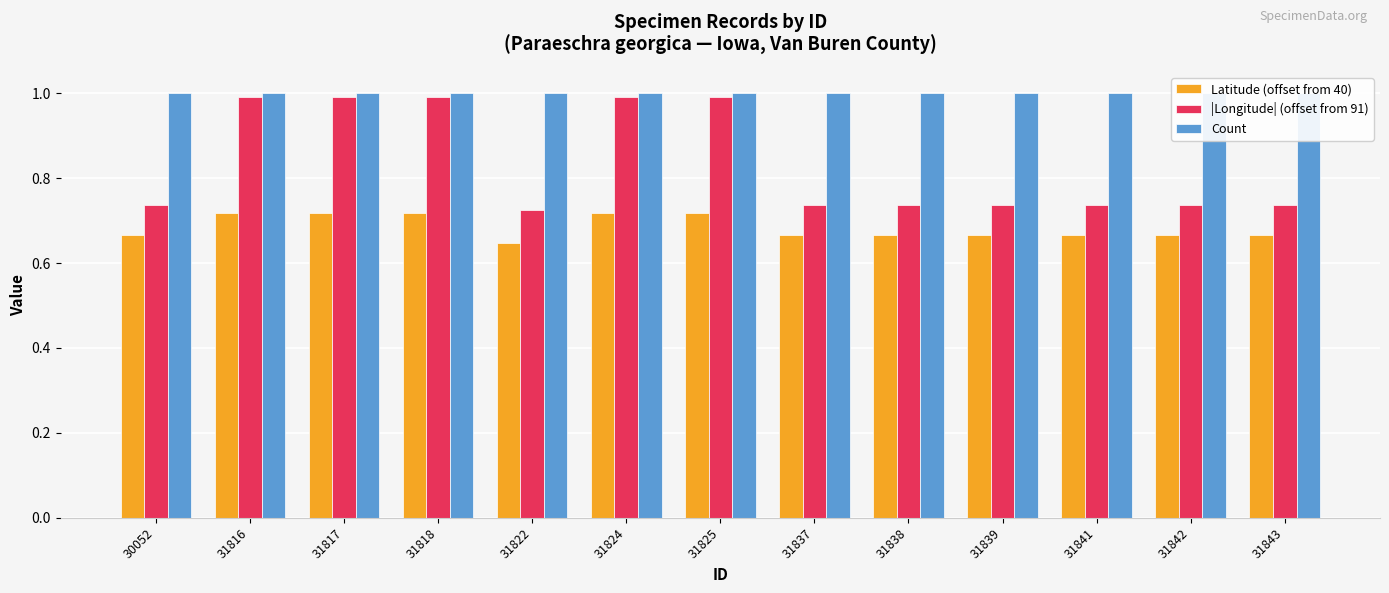

Reading left to right, what are all the values shown in this chart?

Latitude (offset from 40): 30052=0.7	31816=0.7	31817=0.7	31818=0.7	31822=0.6	31824=0.7	31825=0.7	31837=0.7	31838=0.7	31839=0.7	31841=0.7	31842=0.7	31843=0.7
|Longitude| (offset from 91): 30052=0.7	31816=1.0	31817=1.0	31818=1.0	31822=0.7	31824=1.0	31825=1.0	31837=0.7	31838=0.7	31839=0.7	31841=0.7	31842=0.7	31843=0.7
Count: 30052=1.0	31816=1.0	31817=1.0	31818=1.0	31822=1.0	31824=1.0	31825=1.0	31837=1.0	31838=1.0	31839=1.0	31841=1.0	31842=1.0	31843=1.0